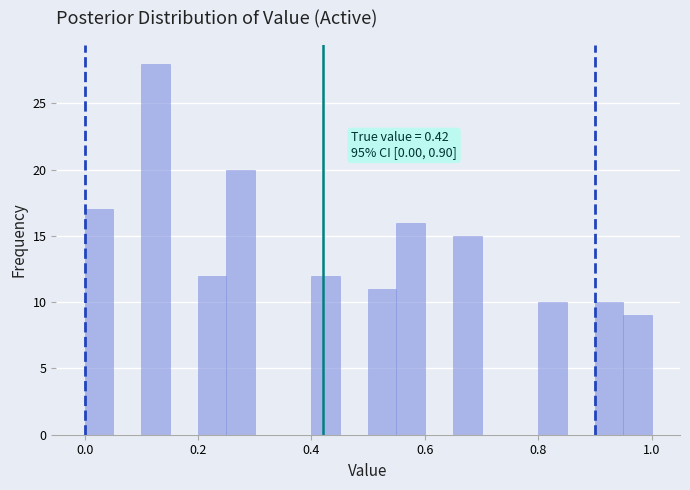

Around what value on the x-axis is the tallest bar? Give the approximate position of its centre, as read against the axis.

0.12